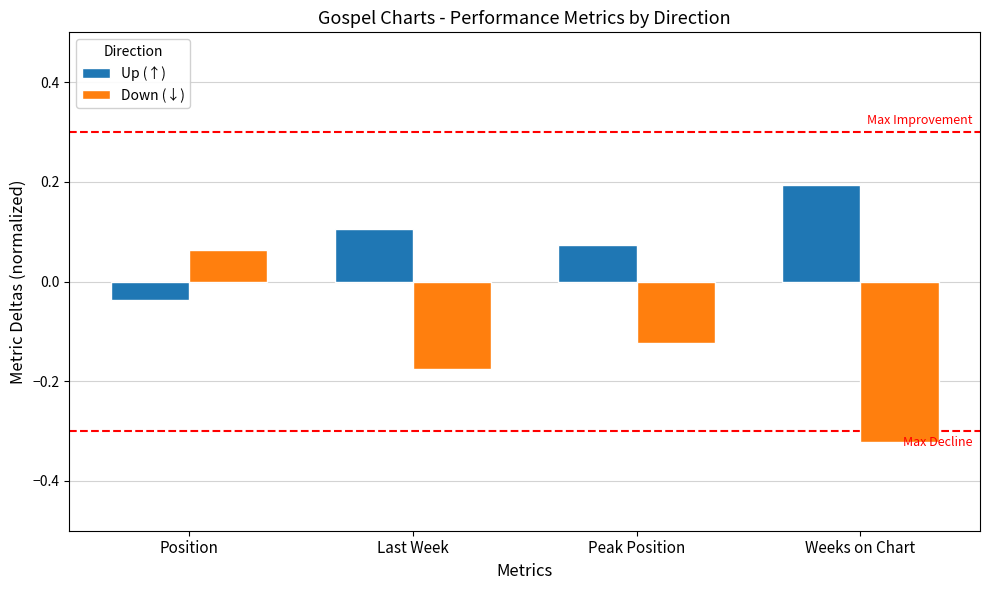

The value of Down (↓) at Last Week is -0.1. True or false?

False